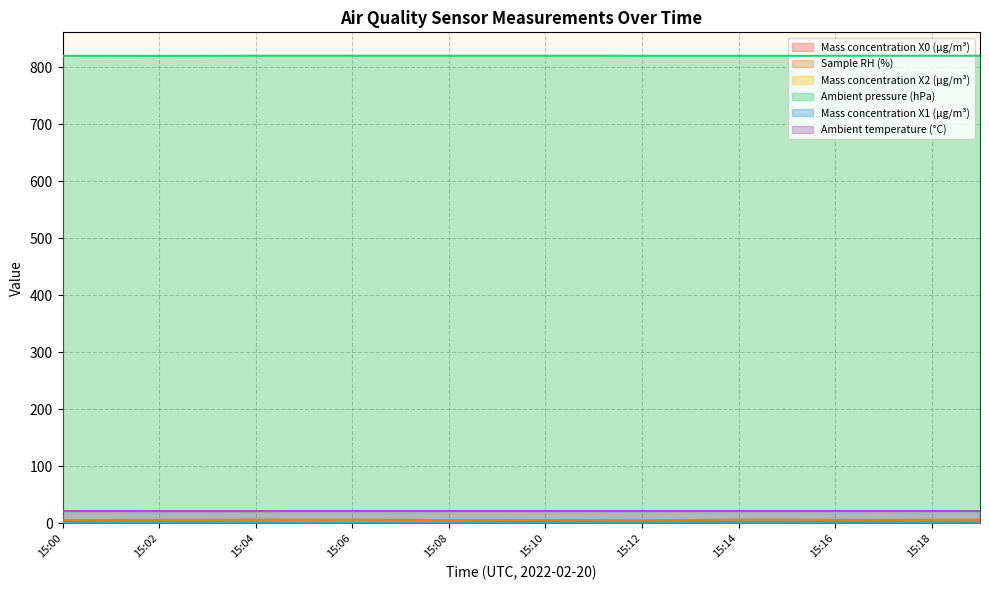

What is the approximate value of Sample RH (%) at 15:13?

6.1